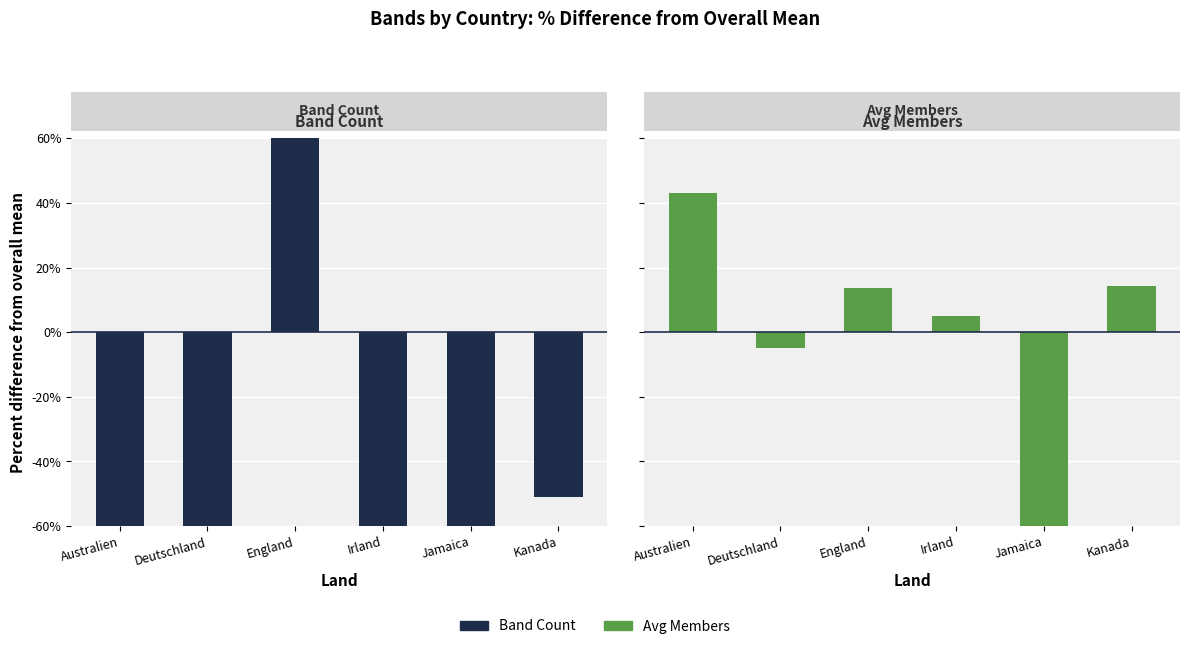

List the series in order of their peak value, highest first.

Band Count, Avg Members